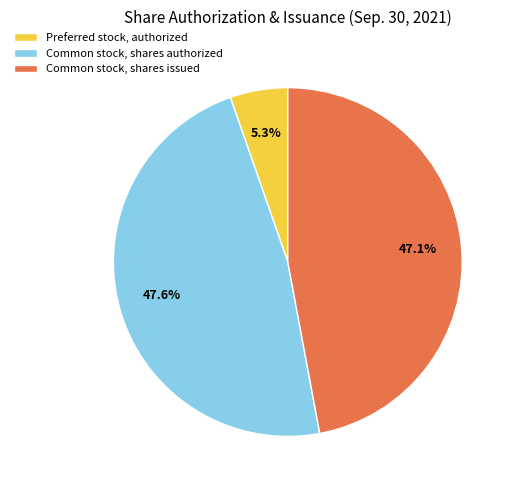

To the nearest percent, what is the difference between the Common stock, shares authorized and Preferred stock, authorized slice percentages?

42%